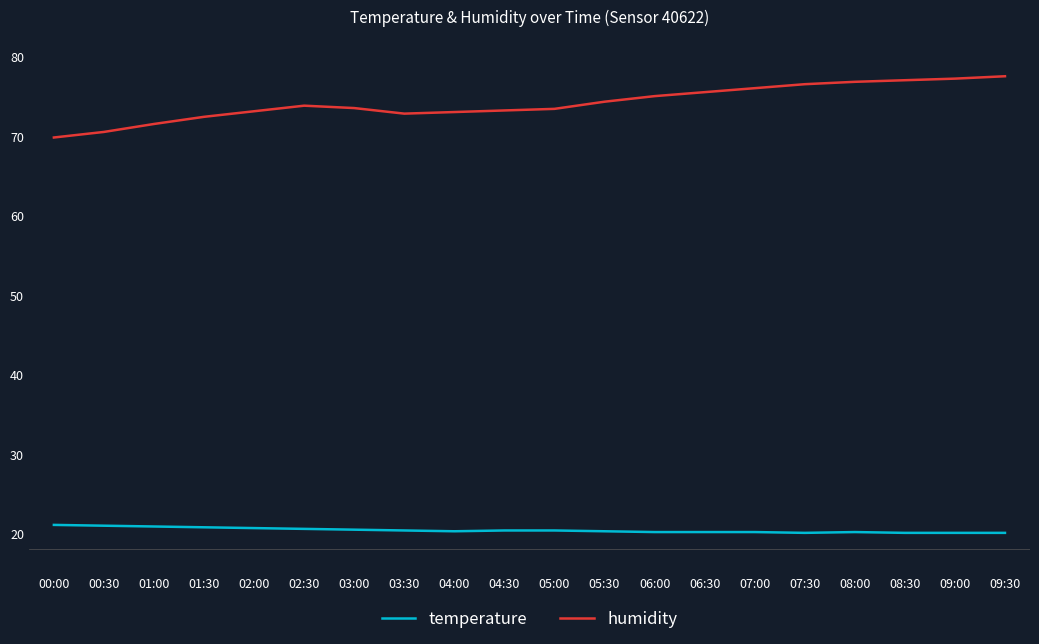

What are all the series names shown in the legend?

temperature, humidity